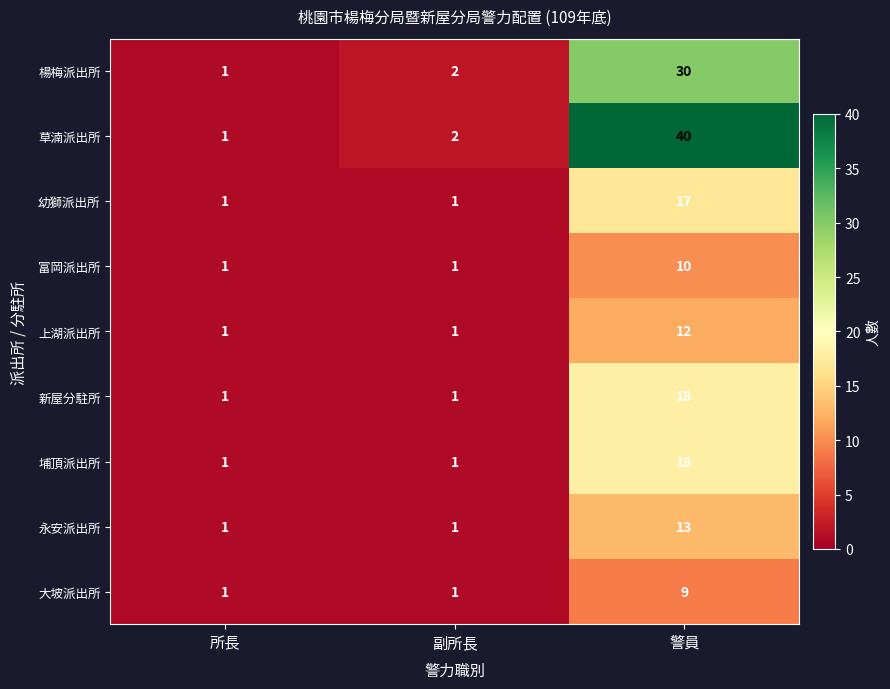

What is the maximum value shown in the chart?

40